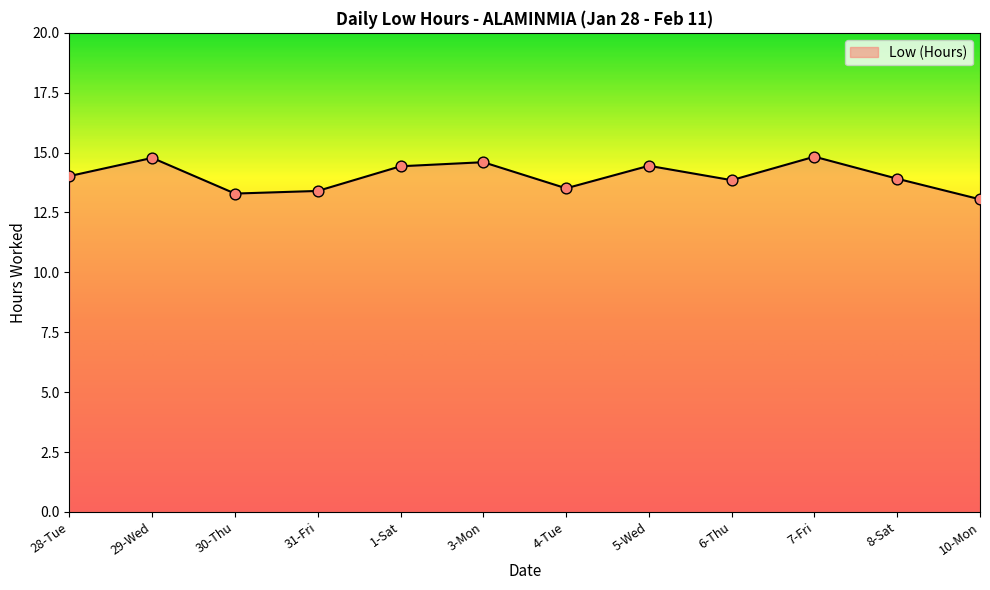

What is the change in value from 7-Fri to 10-Mon?

-1.8